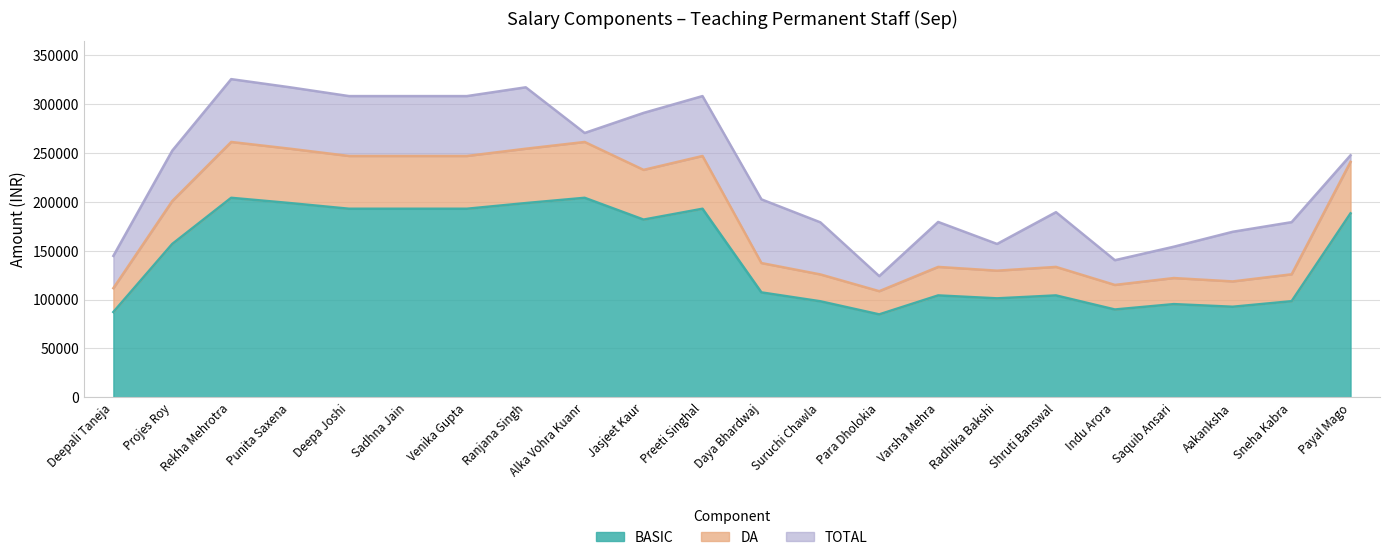

Between Preeti Singhal and Para Dholokia, which is larger?

Preeti Singhal